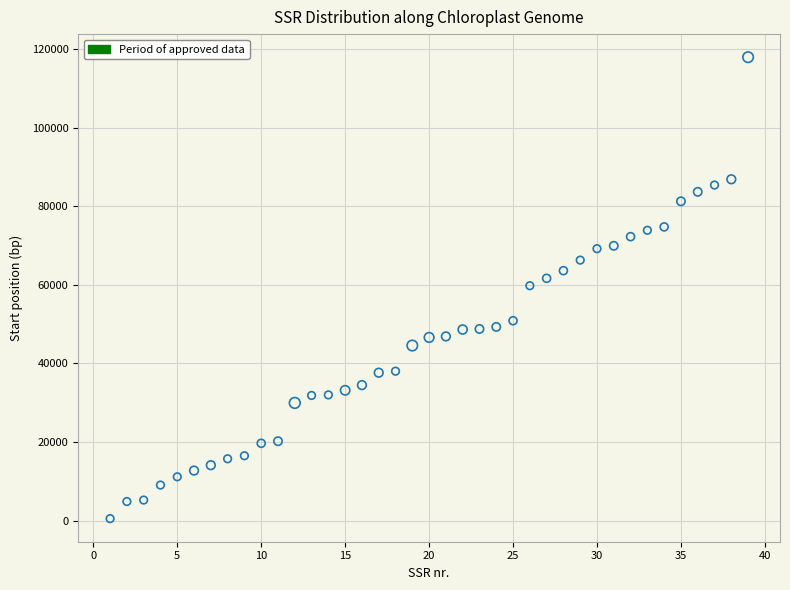

What is the range of X values (max minus min)?

38